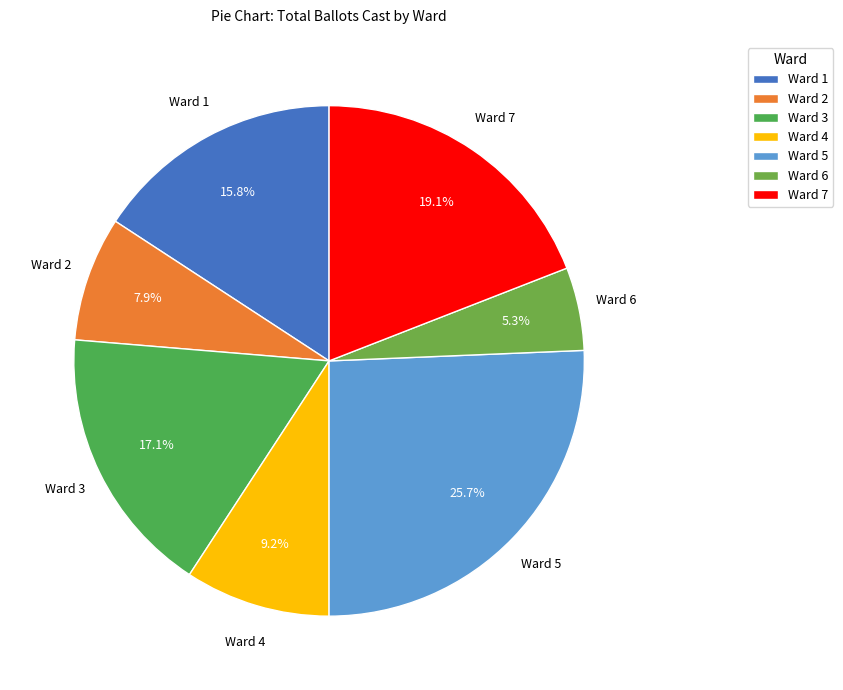

Is it true that Ward 7 is 19% of the pie?

True